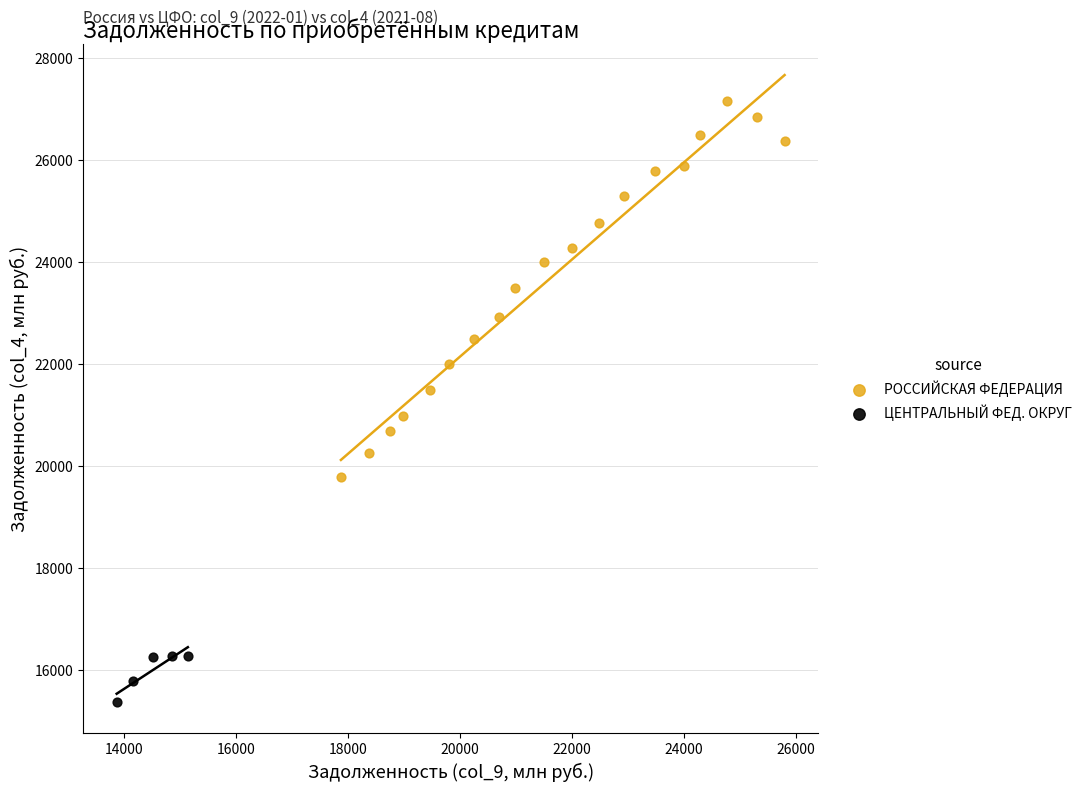

Which series contains the lowest Y value?

ЦЕНТРАЛЬНЫЙ ФЕД. ОКРУГ